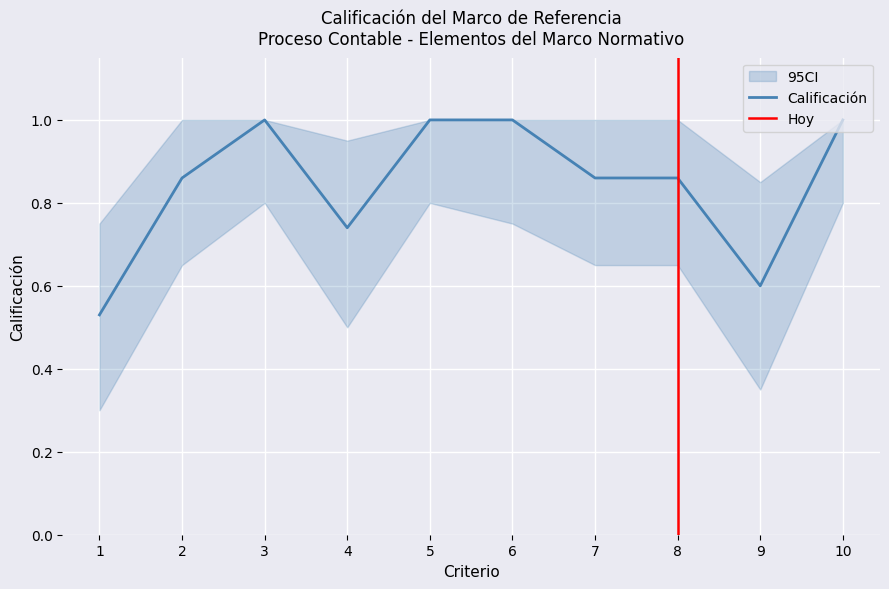

What is the sum of the CALIFICACIÓN values at 10 and 1?

1.5